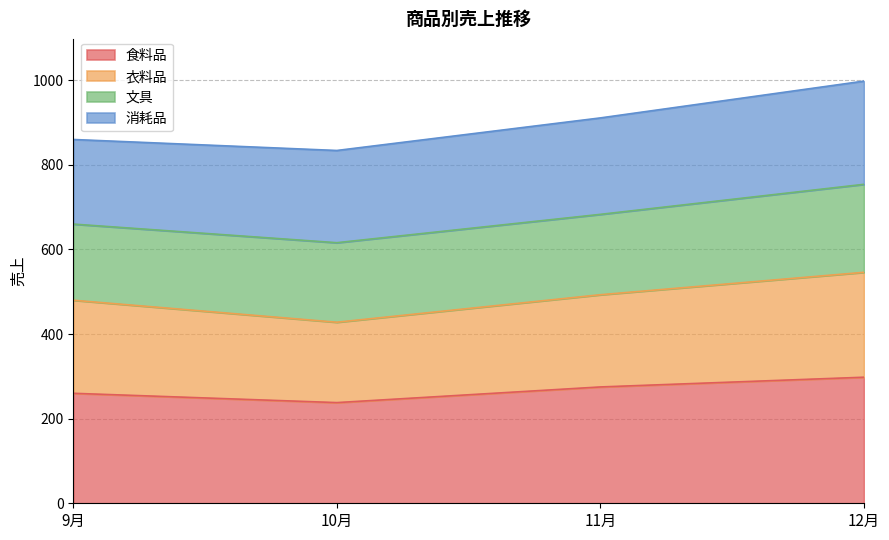

True or false: 衣料品 and 食料品 intersect in this chart.

False